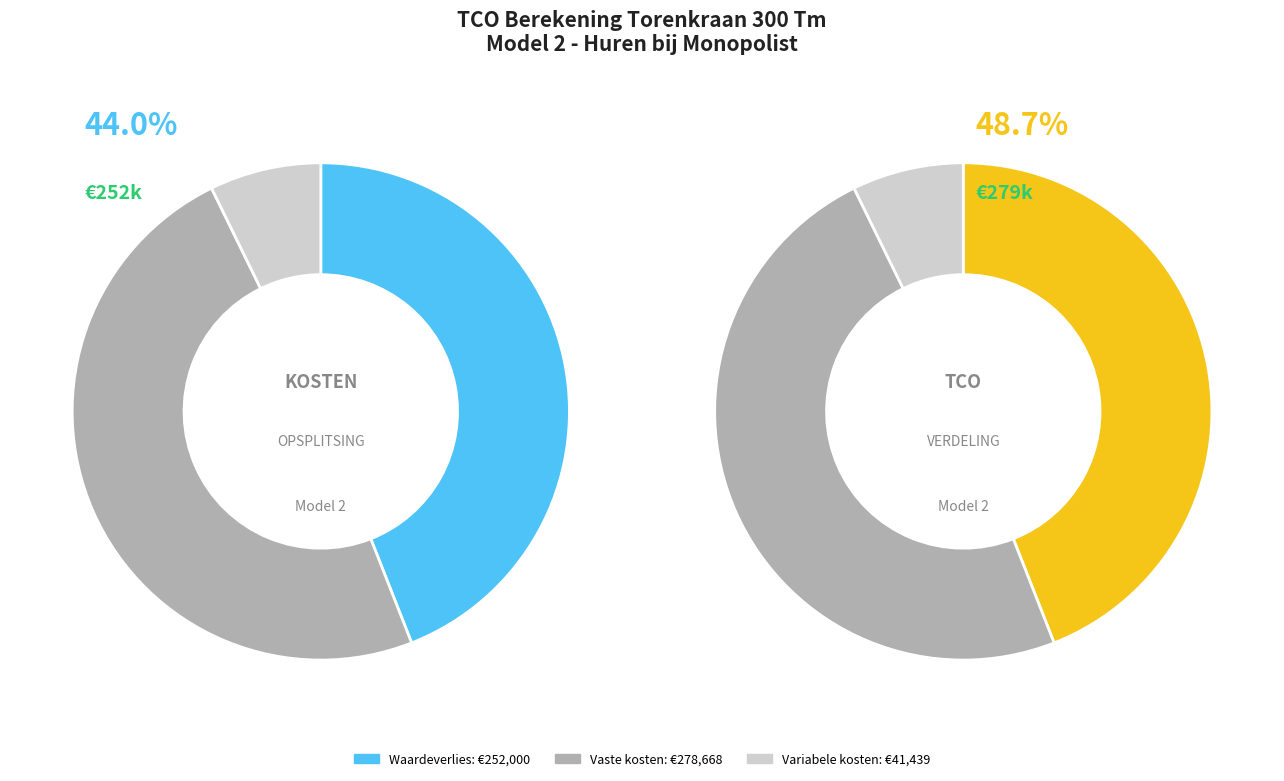

To the nearest percent, what is the difference between the Vaste kosten and Waardeverlies slice percentages?

5%